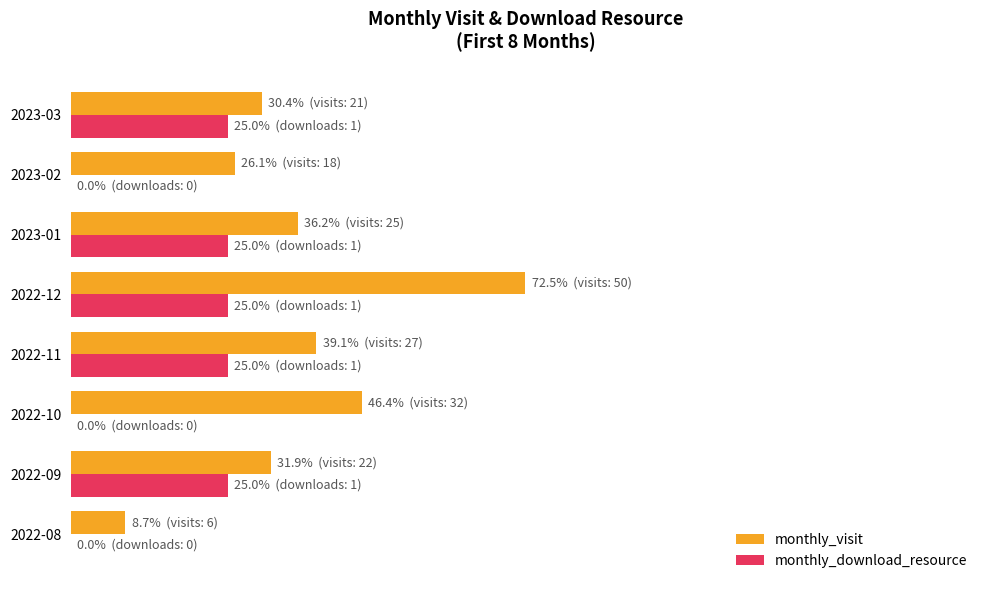

What are all the series names shown in the legend?

monthly_visit, monthly_download_resource